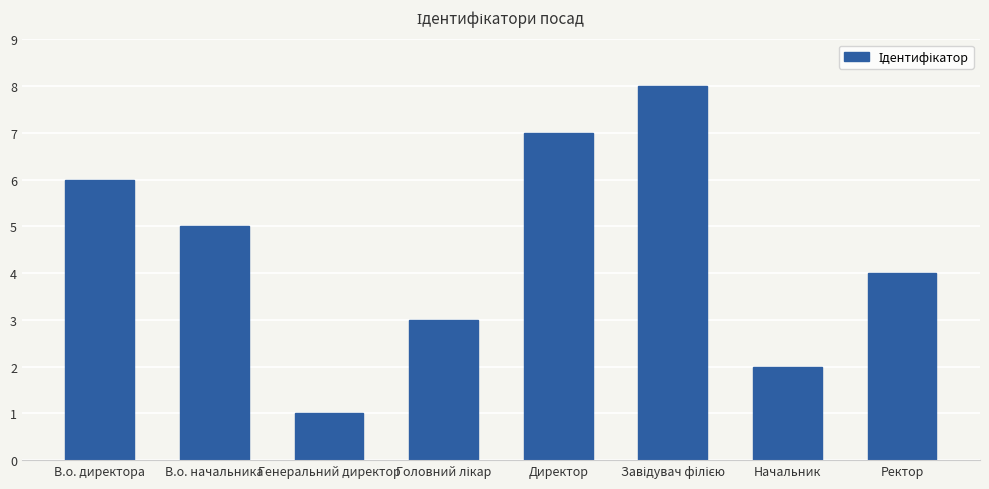

Which label corresponds to the smallest value in the chart?

Генеральний директор